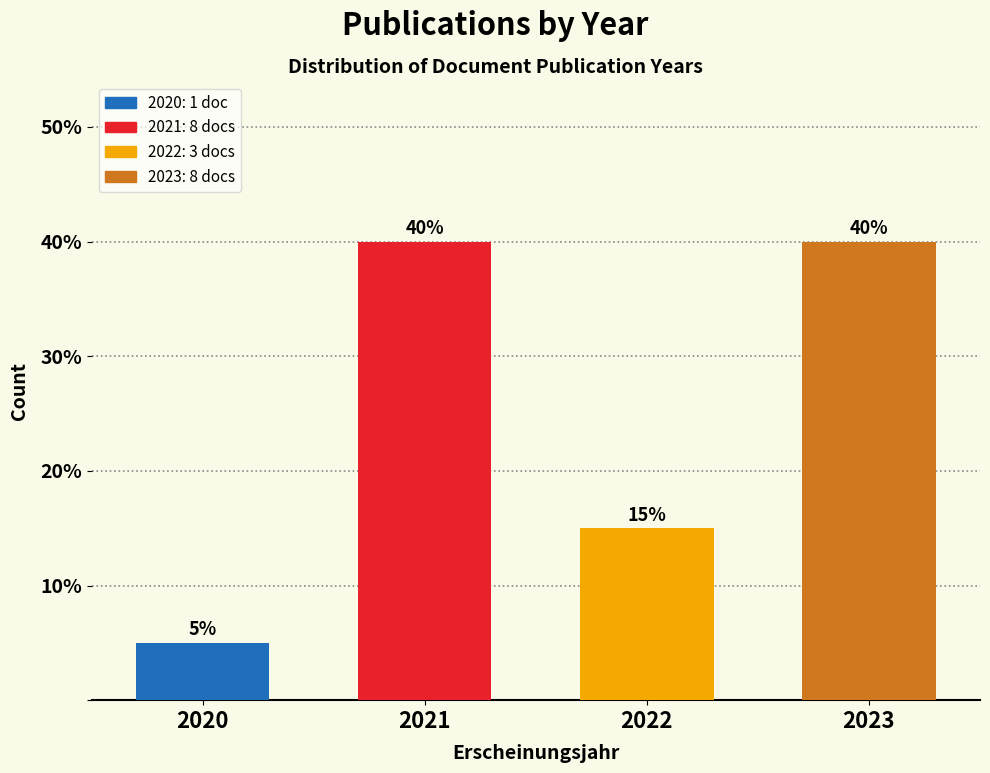

Reading left to right, what are all the values shown in this chart?

5	40	15	40